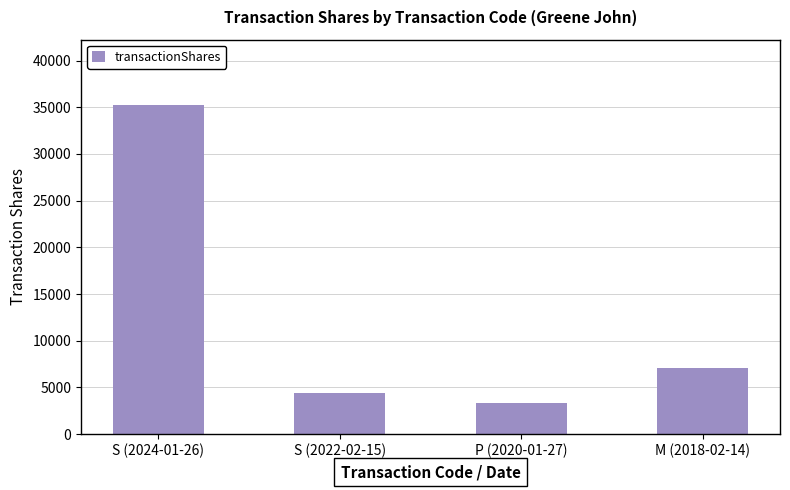

What is the sum of all values?

50125